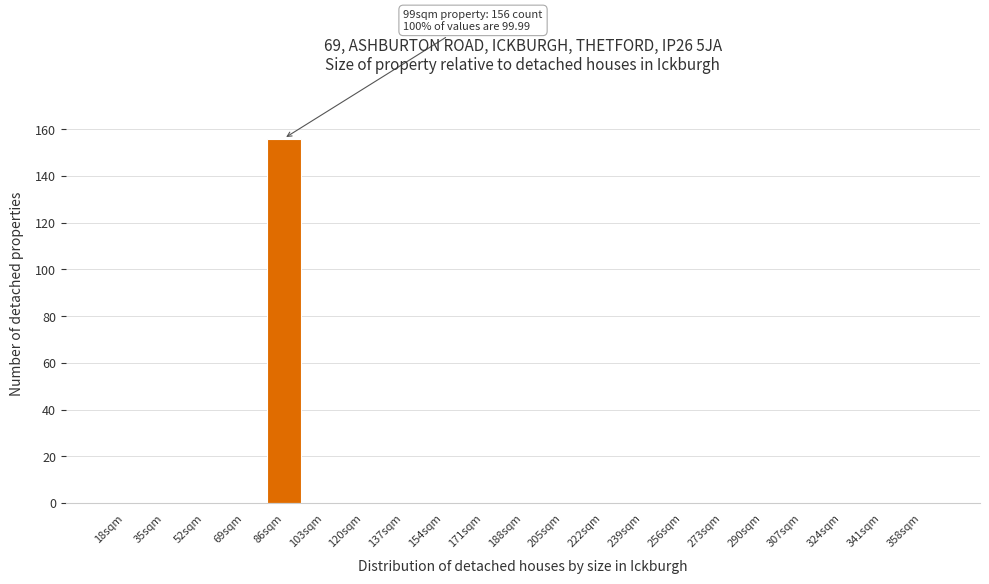

Reading right to left, transcribe all the data shown in this chart.

358sqm=0	341sqm=0	324sqm=0	307sqm=0	290sqm=0	273sqm=0	256sqm=0	239sqm=0	222sqm=0	205sqm=0	188sqm=0	171sqm=0	154sqm=0	137sqm=0	120sqm=0	103sqm=0	86sqm=156	69sqm=0	52sqm=0	35sqm=0	18sqm=0